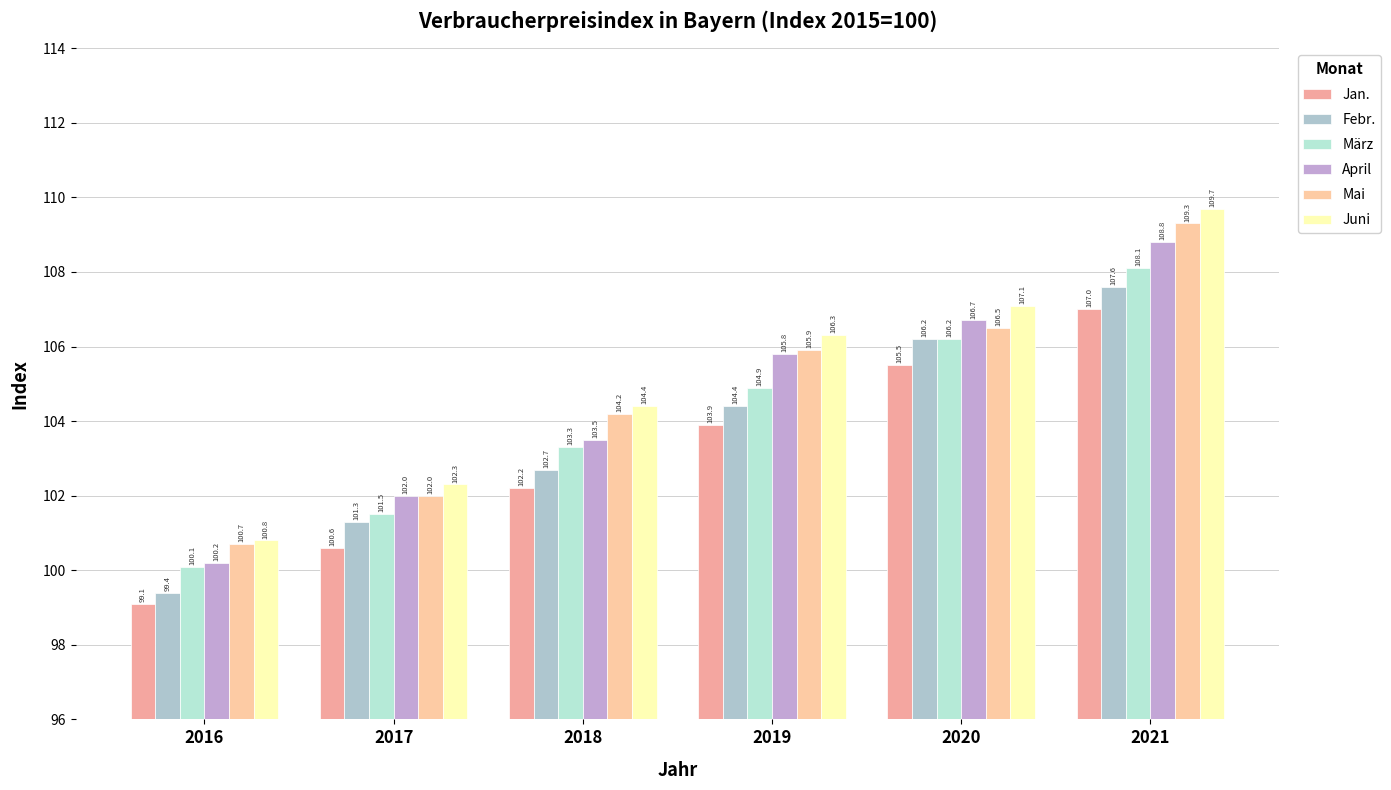

What are all the series names shown in the legend?

Jan., Febr., März, April, Mai, Juni